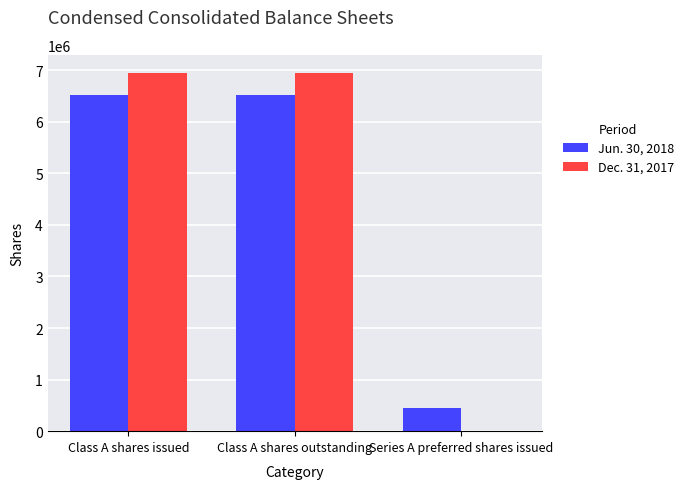

Reading left to right, what are all the values shown in this chart?

Jun. 30, 2018: Class A shares issued=6524427	Class A shares outstanding=6524427	Series A preferred shares issued=449581
Dec. 31, 2017: Class A shares issued=6950869	Class A shares outstanding=6950869	Series A preferred shares issued=0